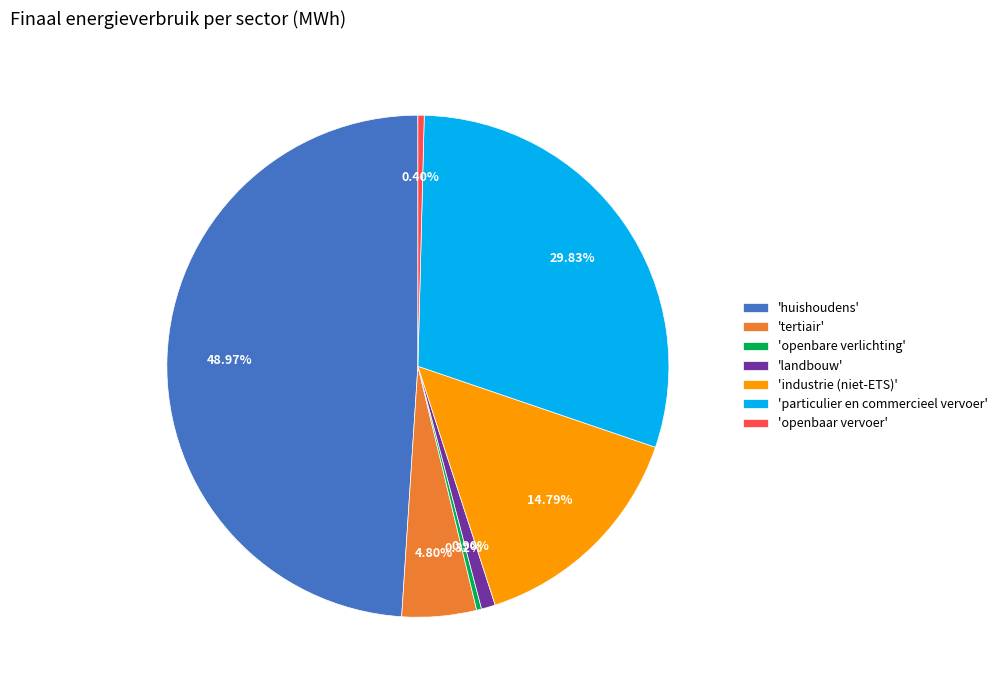

Between 'tertiair' and 'openbaar vervoer', which is larger?

'tertiair'